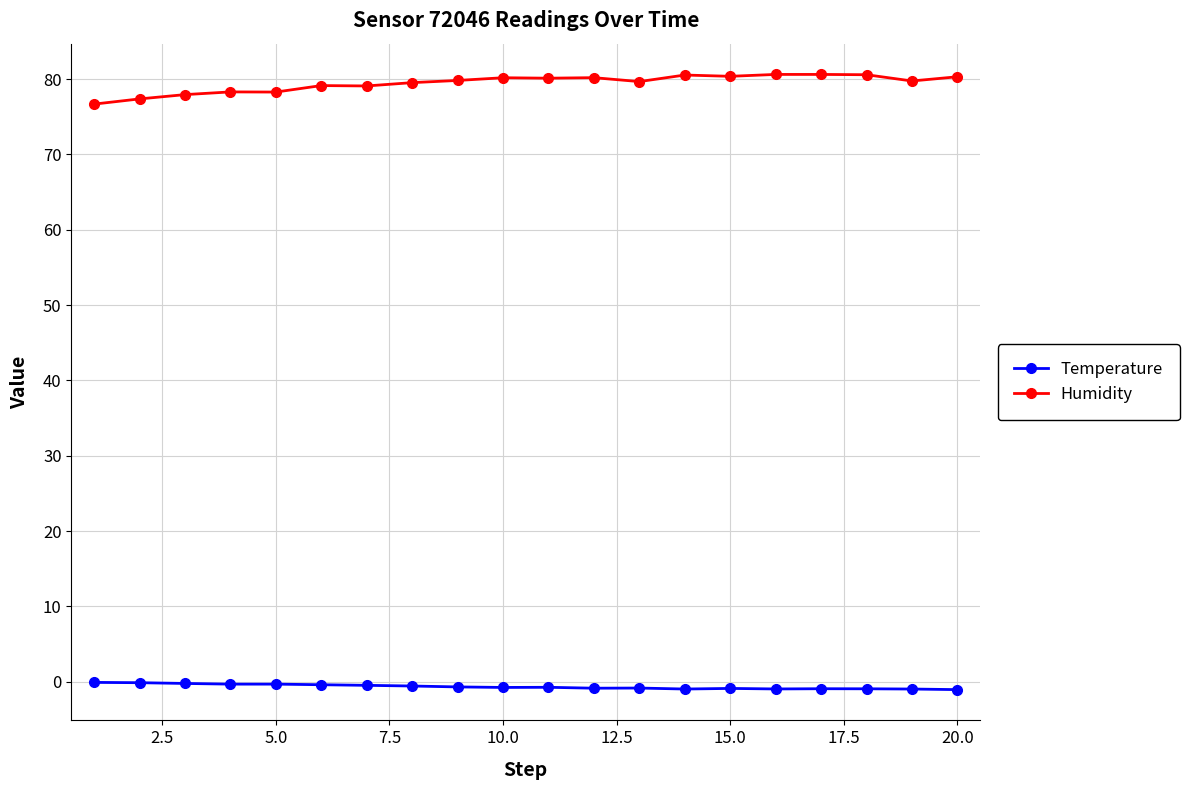

What is the greatest value displayed?

80.6